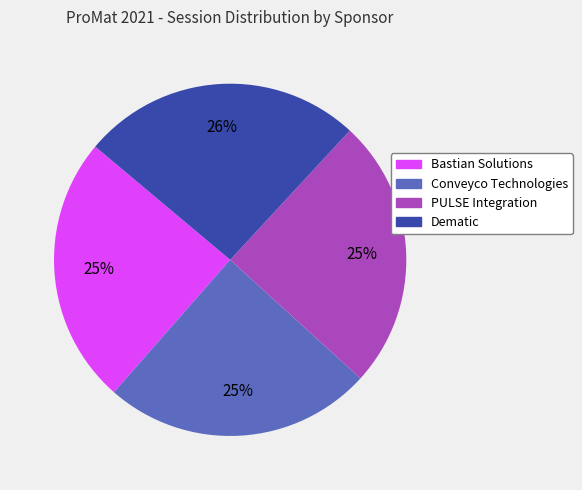

Is it true that Conveyco Technologies is 32% of the pie?

False